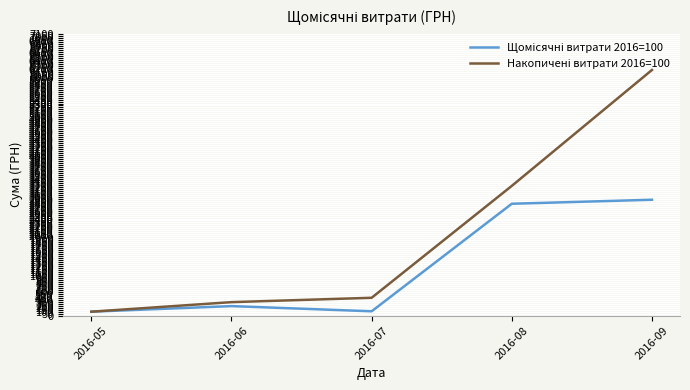

What is the difference between the highest and lowest values at 2016-08?

450.9